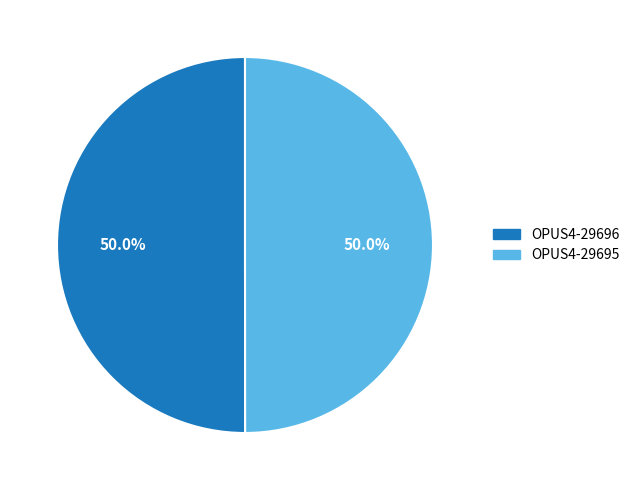

The OPUS4-29696 slice represents 50% of the pie. True or false?

True